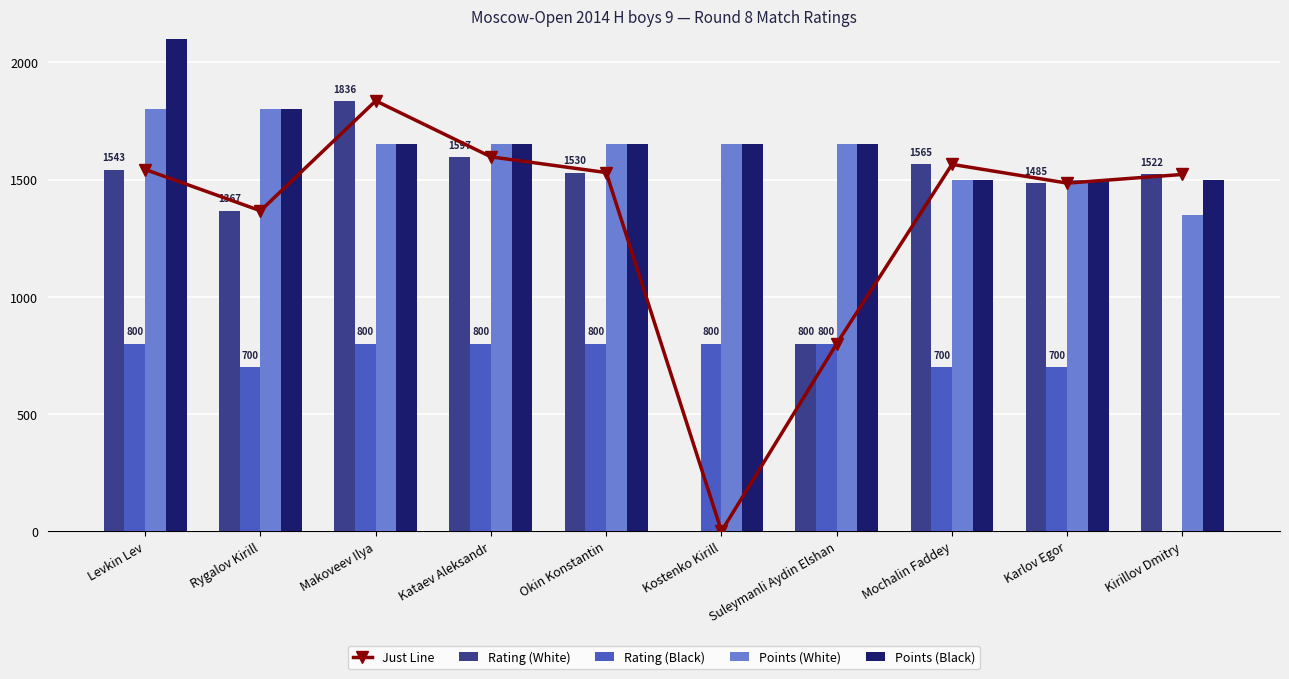

Count the number of categories in the chart.

10